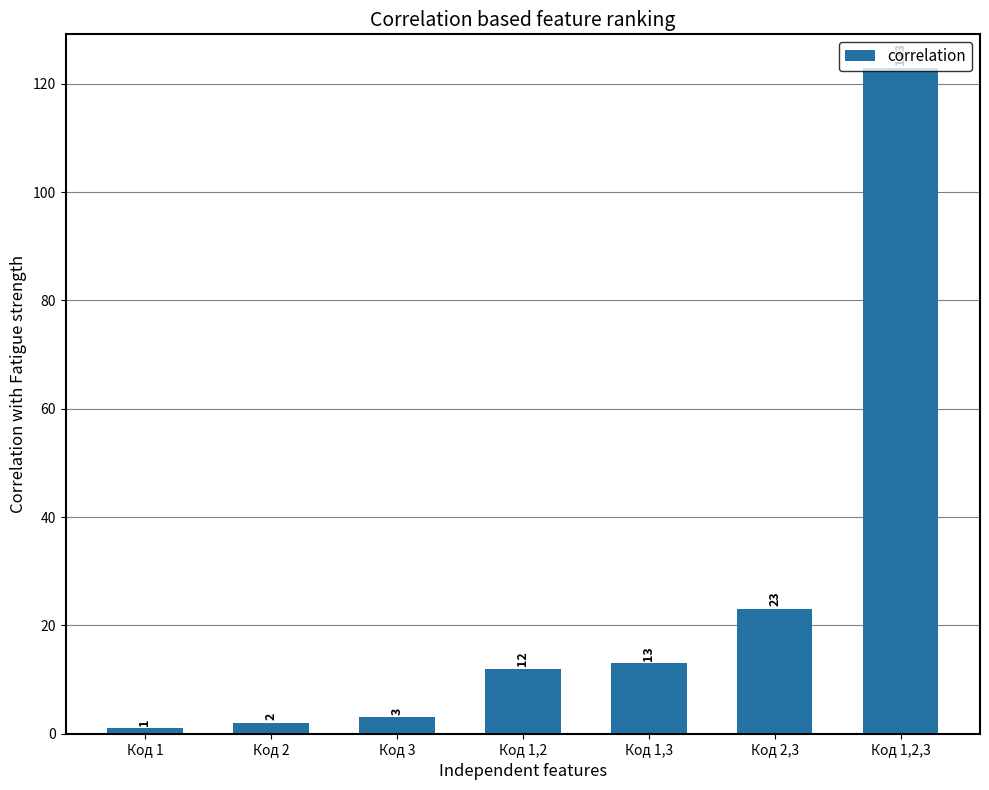

What is the label of the 1st bar from the left?

Код 1